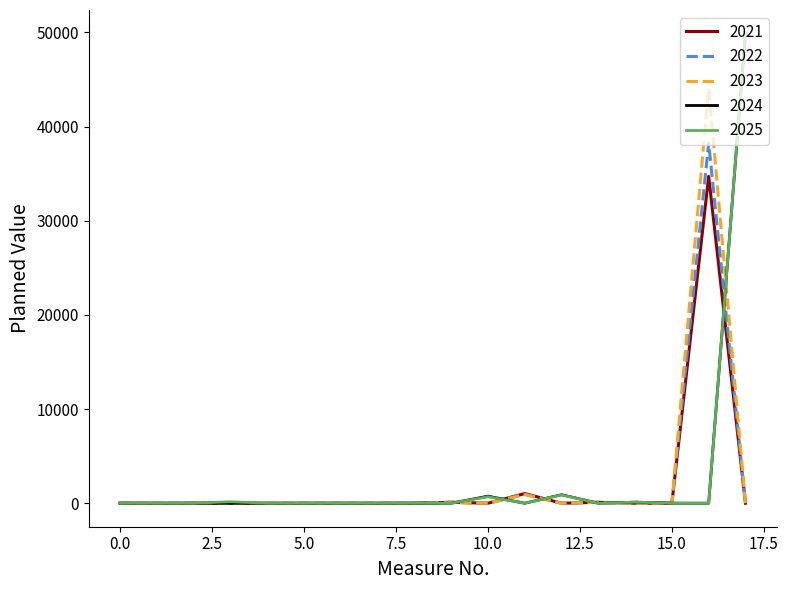

True or false: 2025 has more than 2 interior local peaks.

True